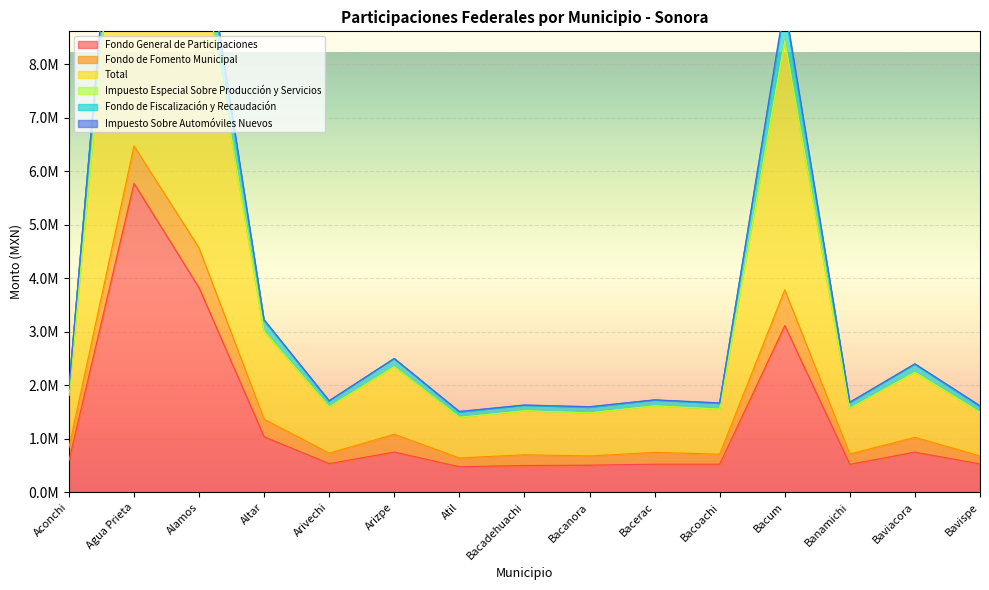

What is the difference between the maximum and minimum values in the Fondo de Fiscalización y Recaudación series?

14502873.6